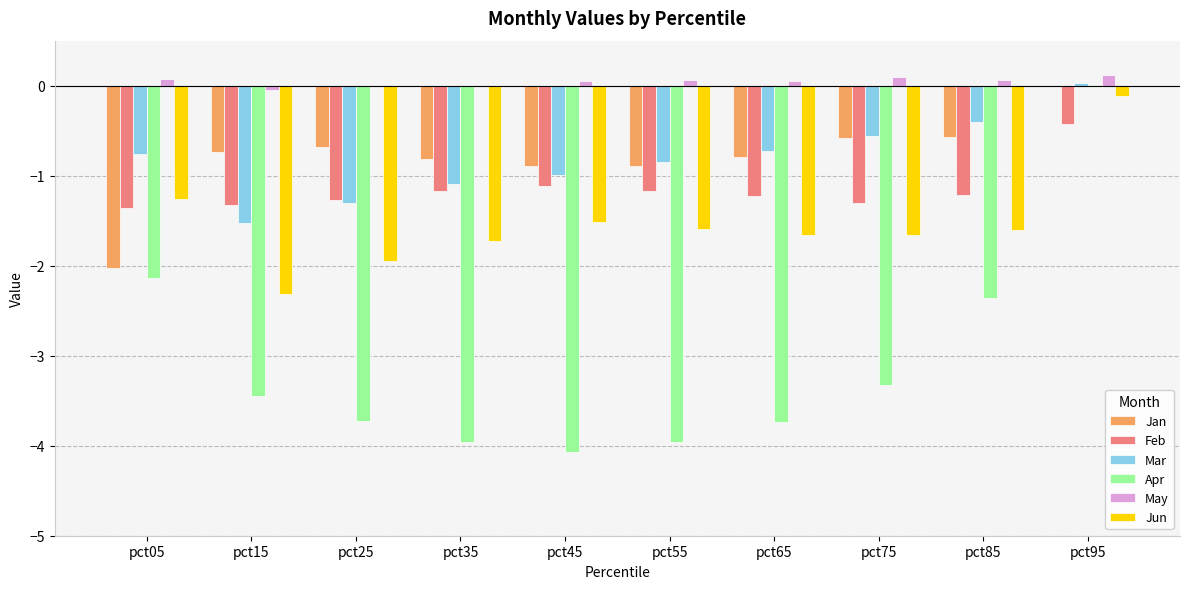

Is the value of Jan at pct45 greater than the value of Feb at pct75?

Yes